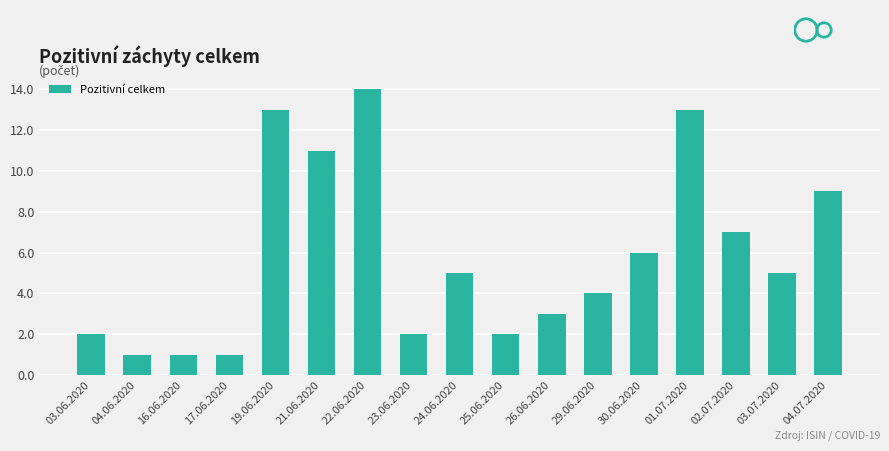

At which label does the data first exceed 5?

19.06.2020